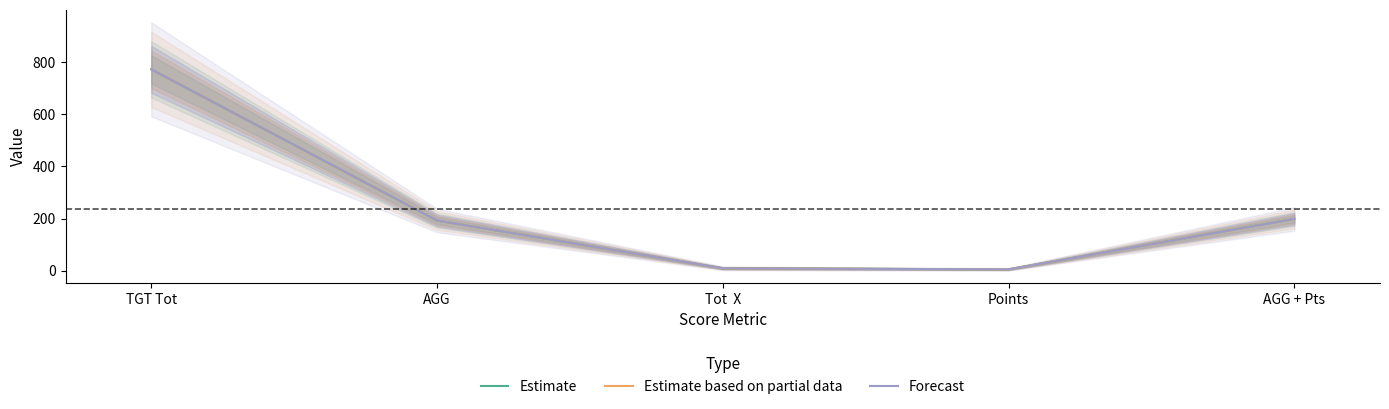

What is the sum of the Forecast values at AGG + Pts and AGG?

392